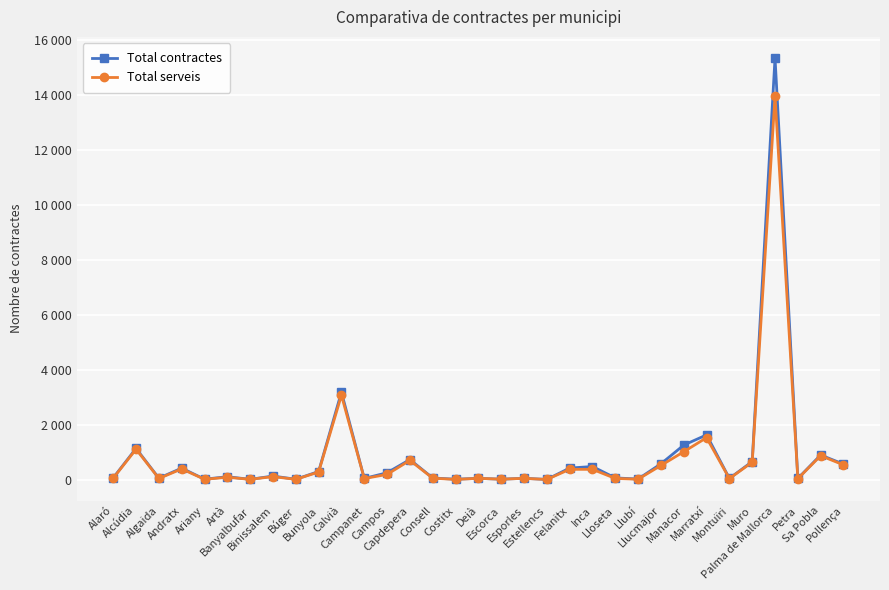

At how many categories does at least one series exceed 5654?

1